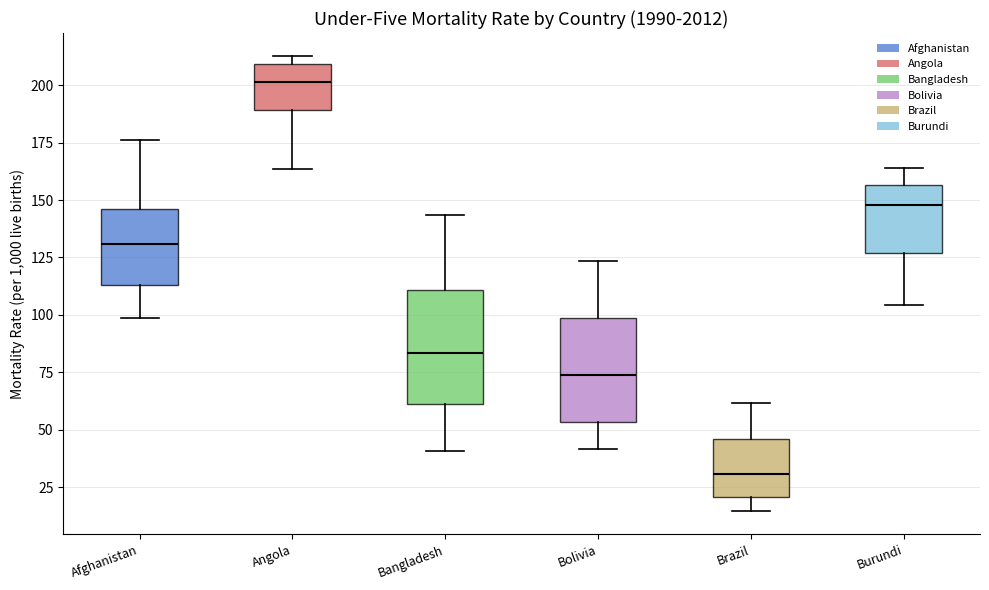

Reading left to right, read every box against the y-axis: the position of its median line, the range the box covers, and the ends of its whiskers. The values are not printed on the chart, so give them approximately, as read against the axis.

Afghanistan: median 130, box 115 to 145, whiskers 100 to 175
Angola: median 200, box 190 to 210, whiskers 165 to 215
Bangladesh: median 85, box 60 to 110, whiskers 40 to 145
Bolivia: median 75, box 55 to 100, whiskers 40 to 125
Brazil: median 30, box 20 to 45, whiskers 15 to 60
Burundi: median 150, box 125 to 155, whiskers 105 to 165